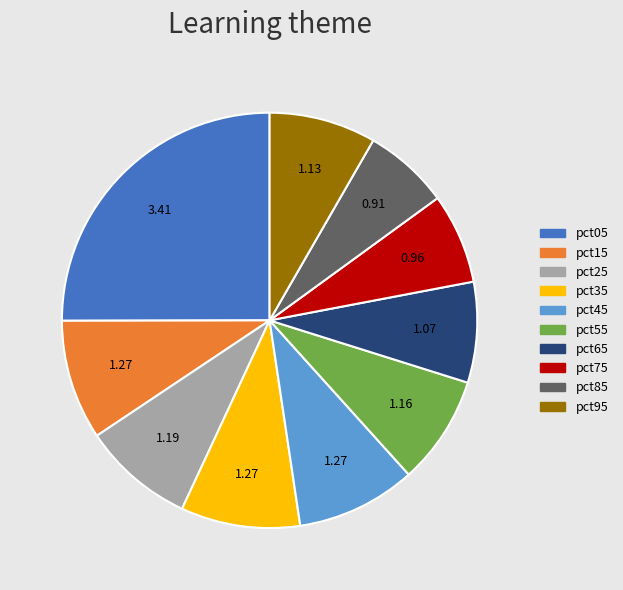

The pct05 slice represents 16% of the pie. True or false?

False